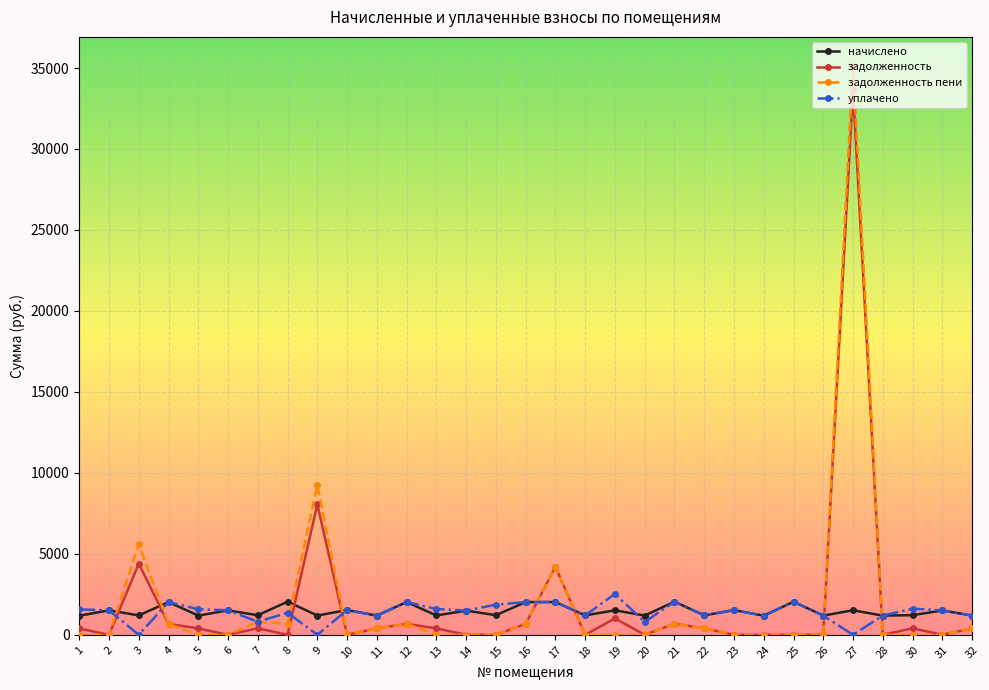

Is it true that задолженность пени equals 20099.1 at 31?

False